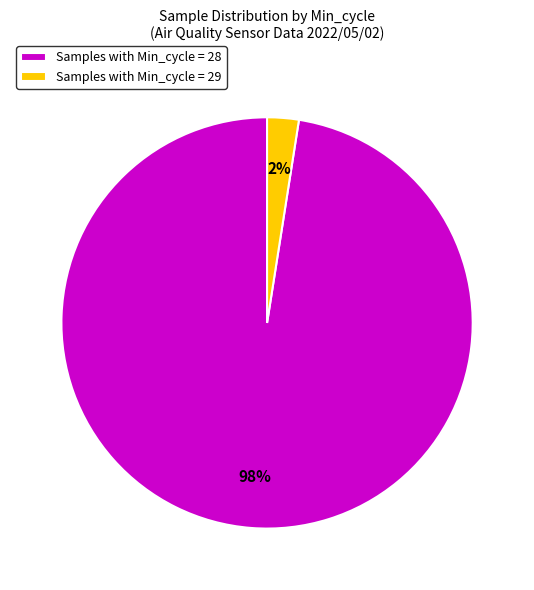

To the nearest percent, what is the average slice percentage?

50%